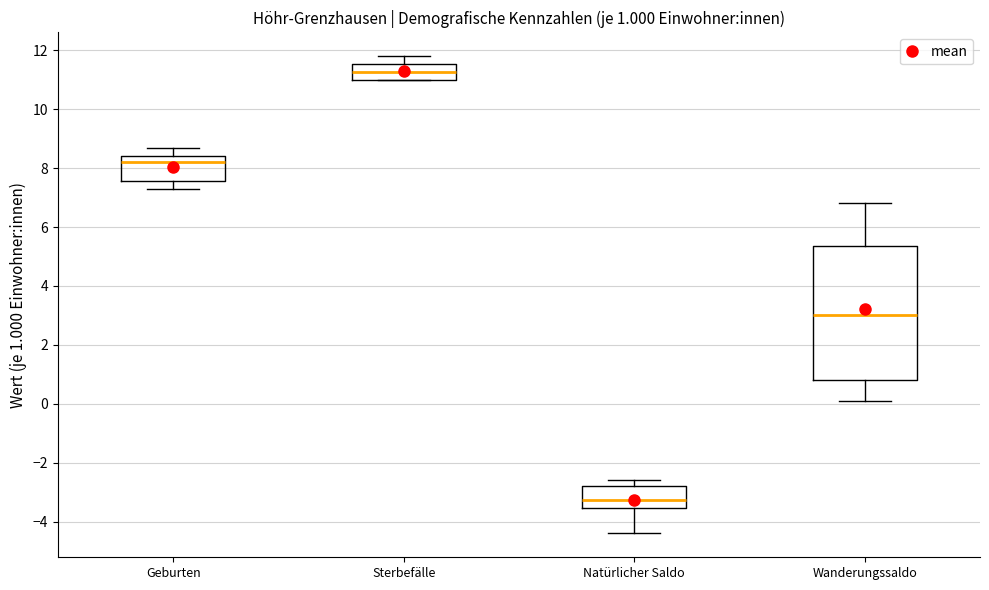

Which box's median line is the highest?

Sterbefälle